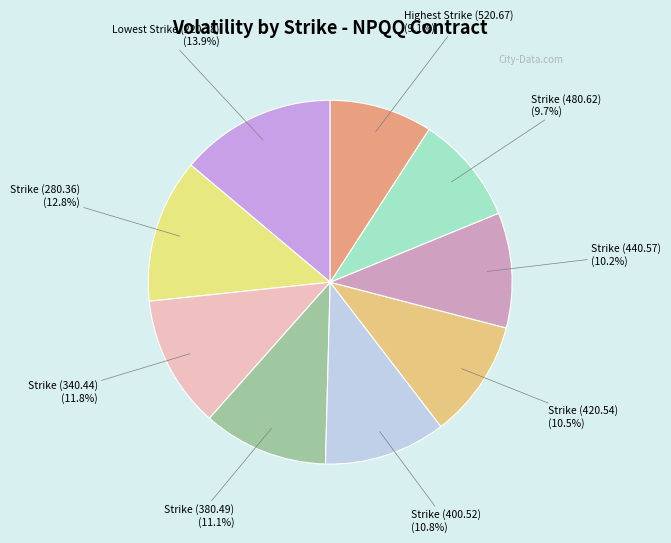

True or false: Strike (340.44) accounts for 18% of the total.

False